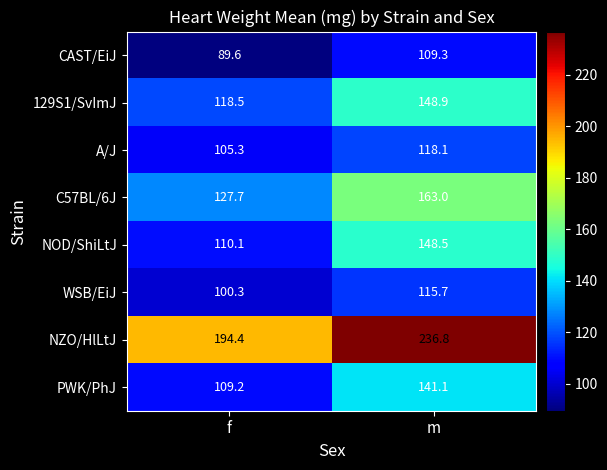

What is the difference between the highest and lowest values at f?

104.8